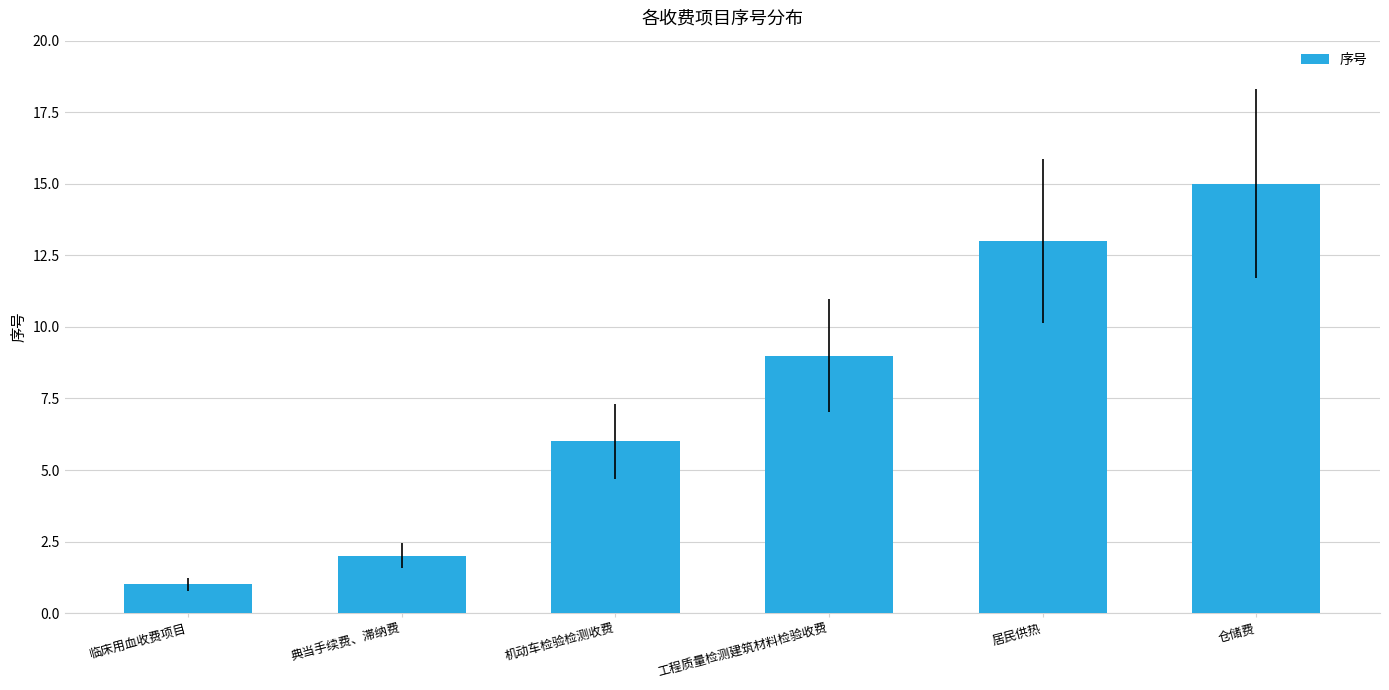

Which label corresponds to the largest value in the chart?

仓储费